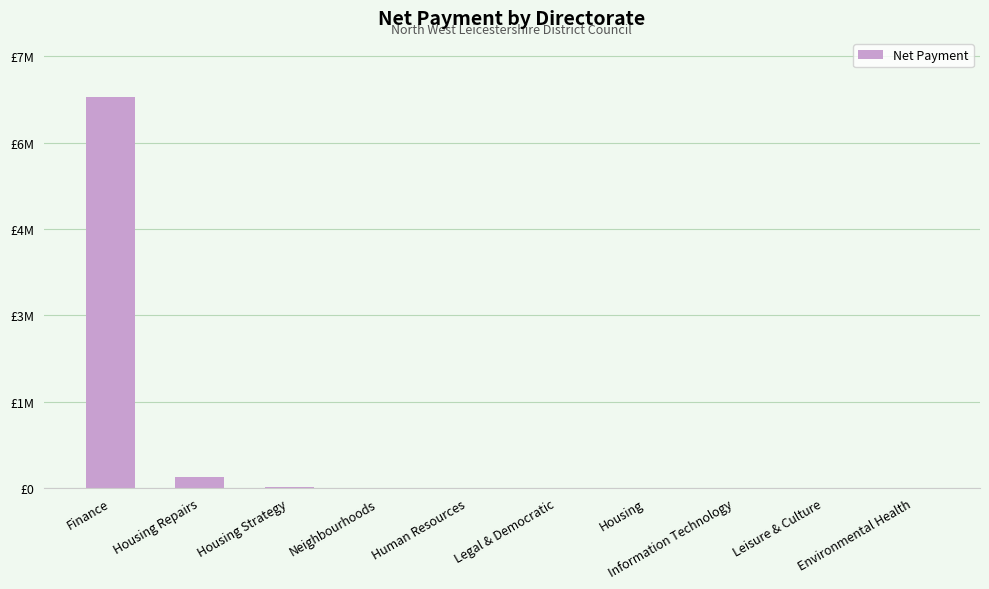

Are the bars horizontal?

No